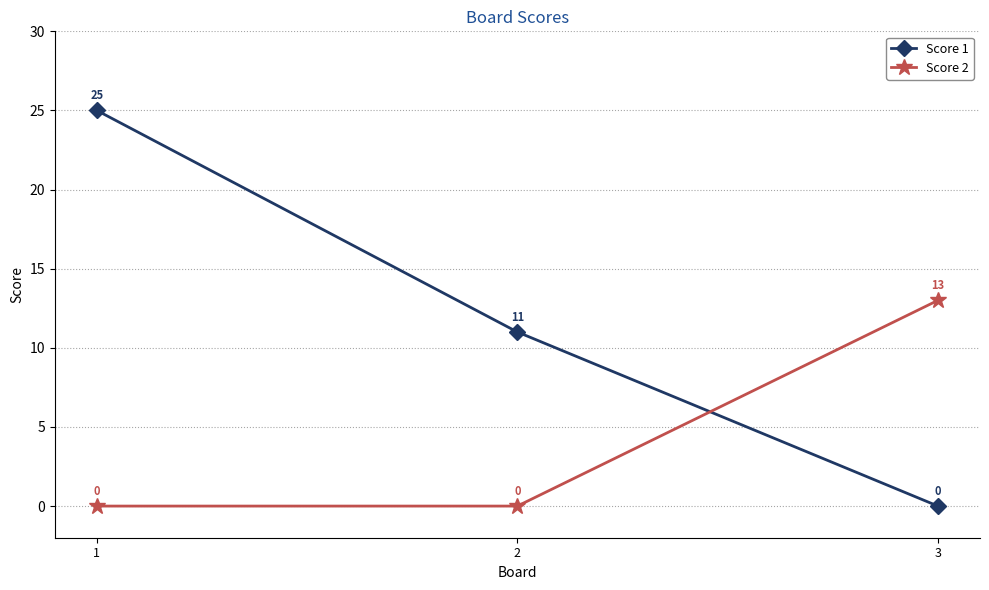

How many lines are shown in the chart?

2